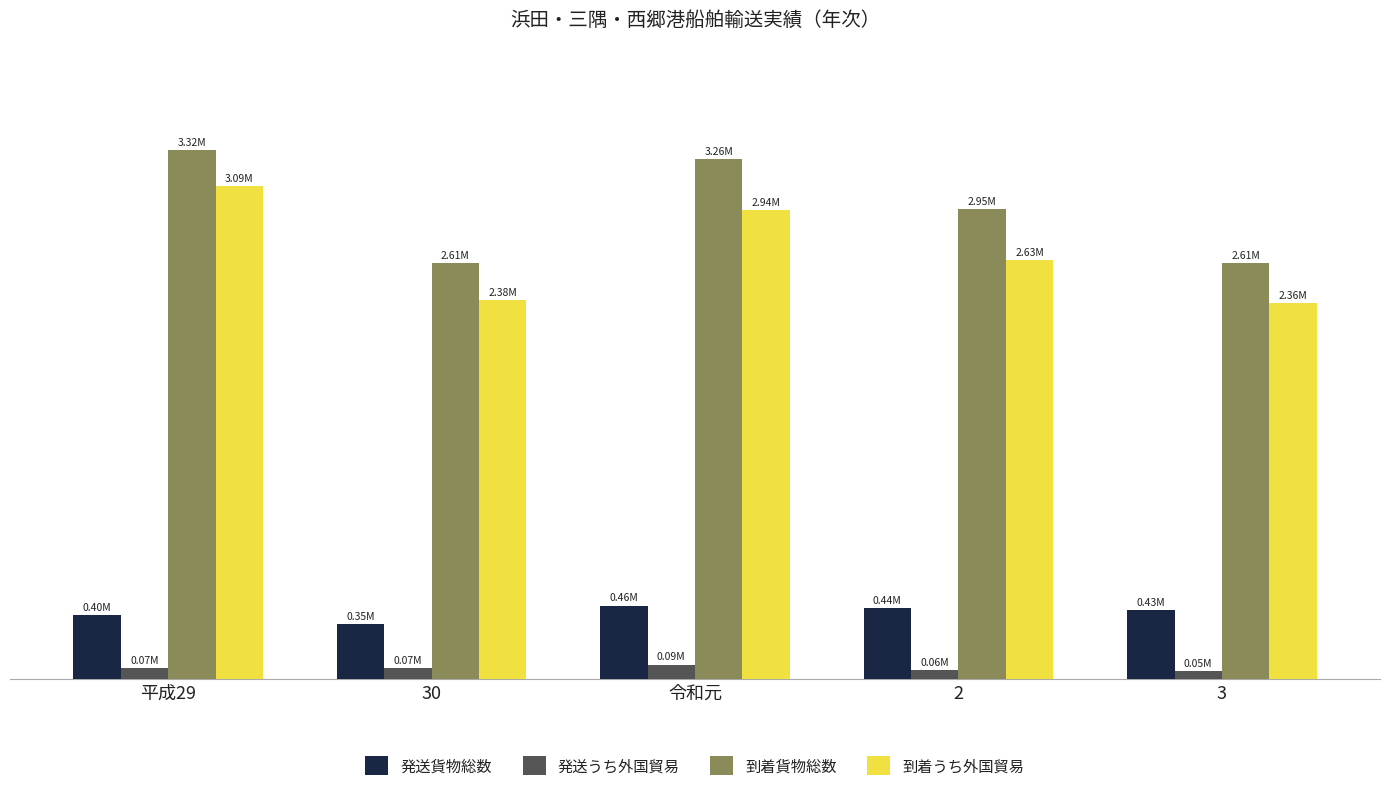

What is the label of the 4th bar from the left?

2